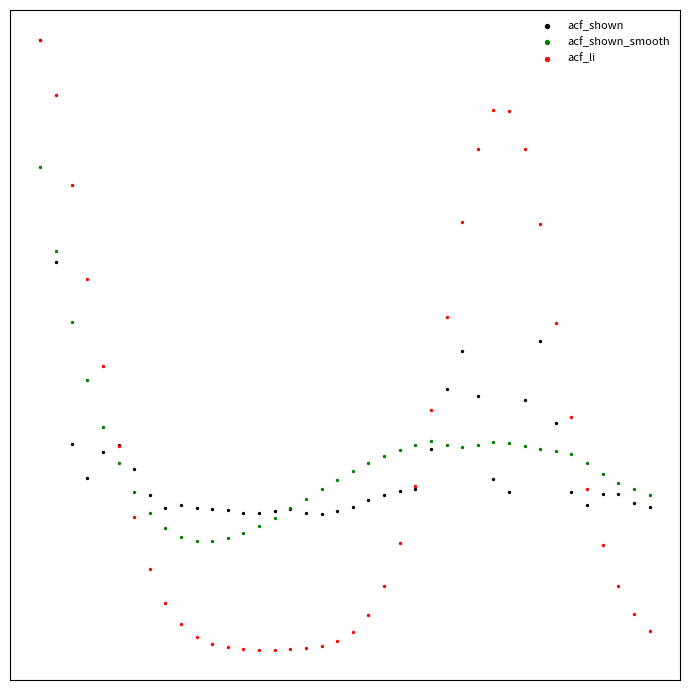

Which series has the widest spread of Y values?

acf_li